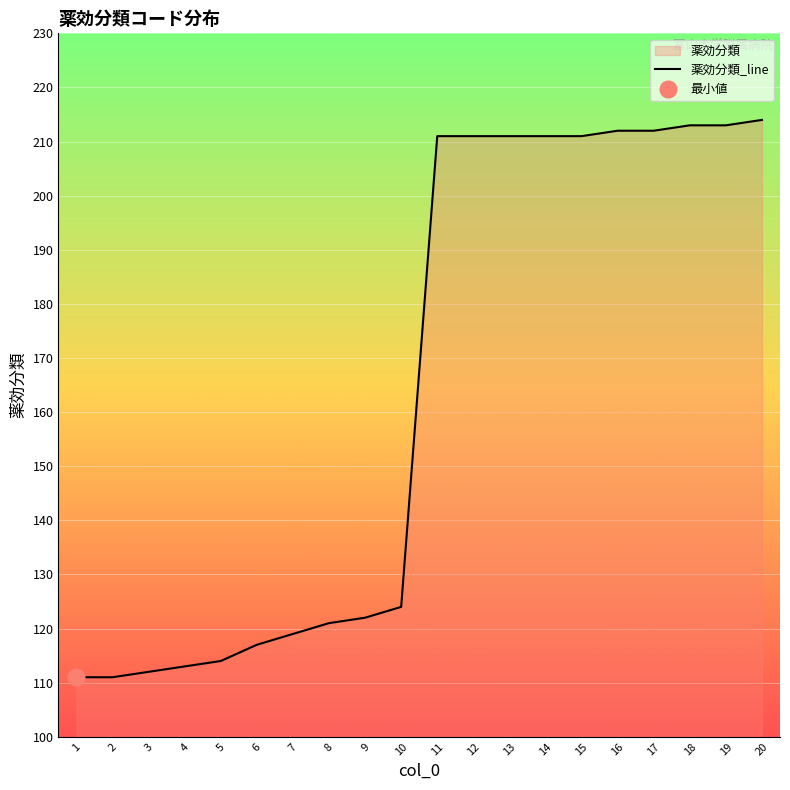

What is the ratio of the value at 1 to the value at 4?

1.0